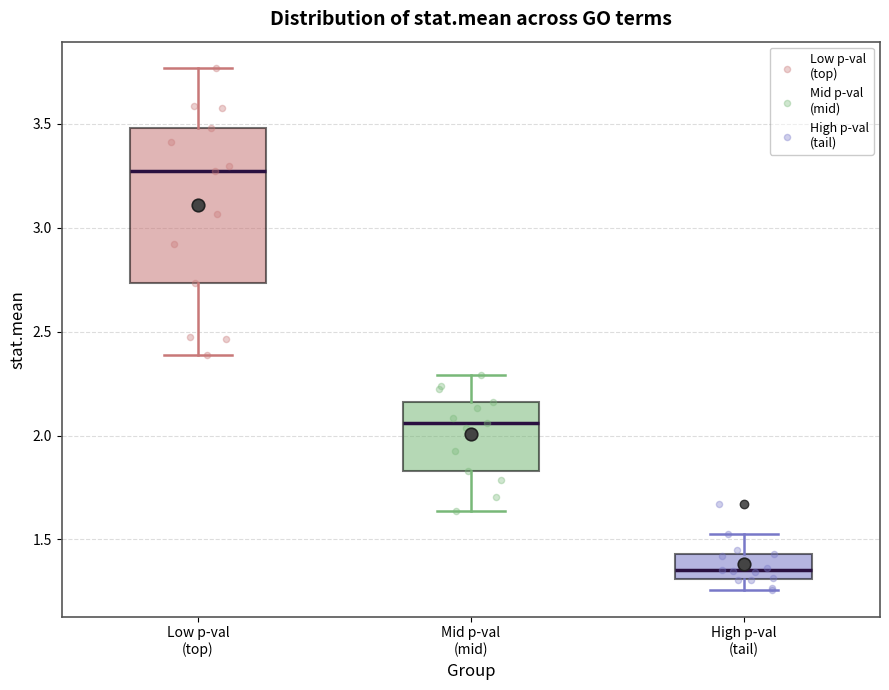

Where is the upper edge of the box for High p-val (tail) on the y-axis? The values are not printed on the chart, so give them approximately, as read against the axis.

1.45